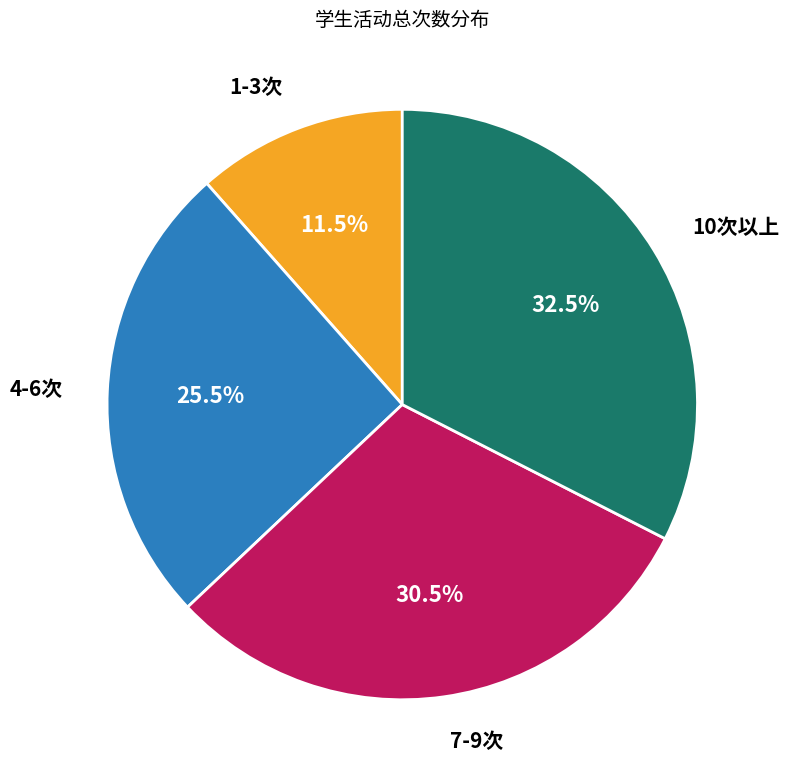

Is there any slice that represents more than half of the pie?

No